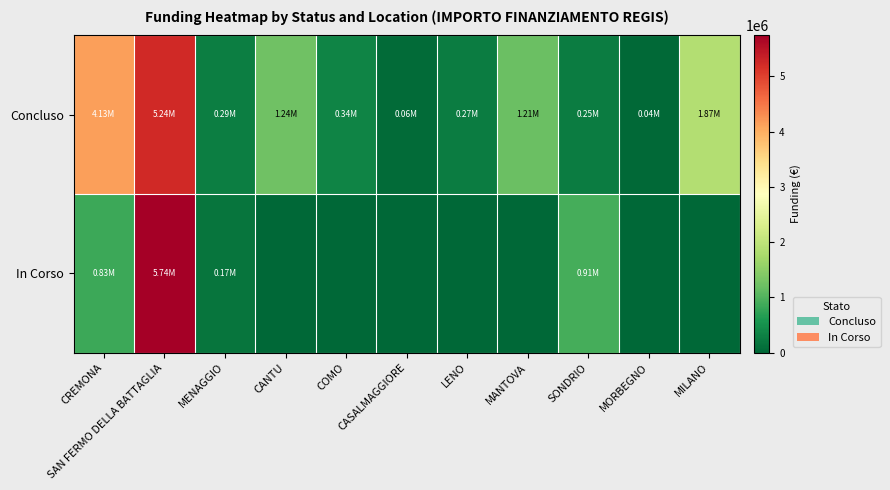

At which category is the sum across all series the highest?

SAN FERMO DELLA BATTAGLIA